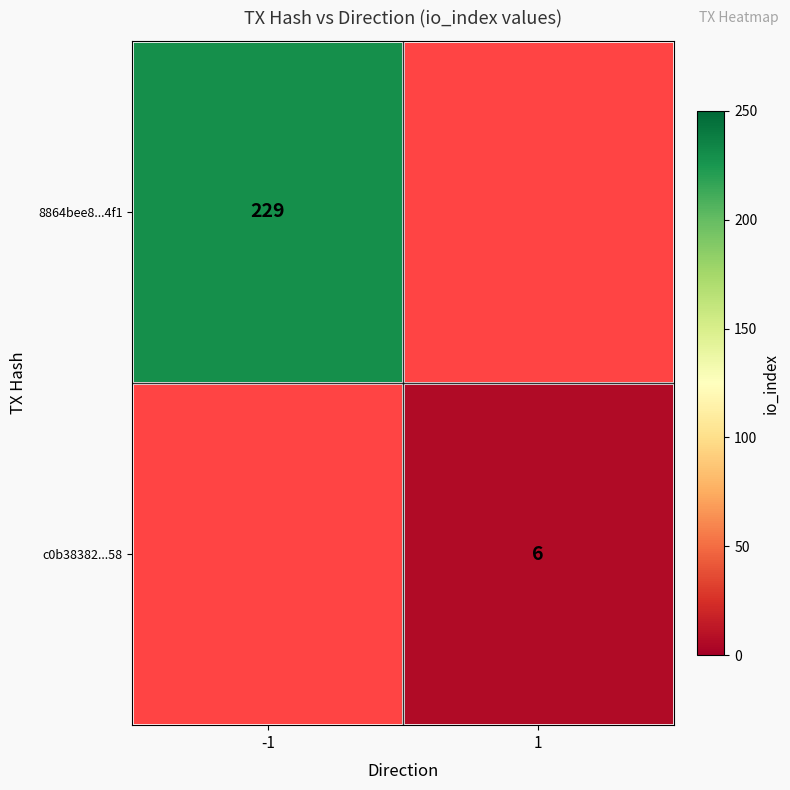

The 8864bee8...4f1 series shows 349 at -1. True or false?

False